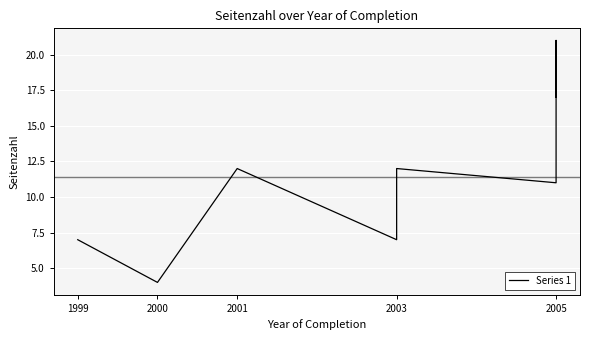

How many values are between 7 and 17?

6